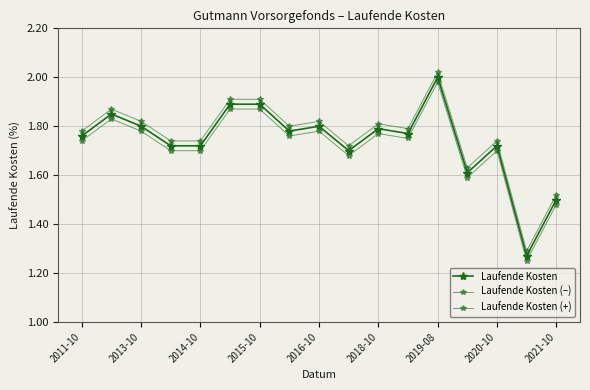

Count the number of data series in this chart.

3